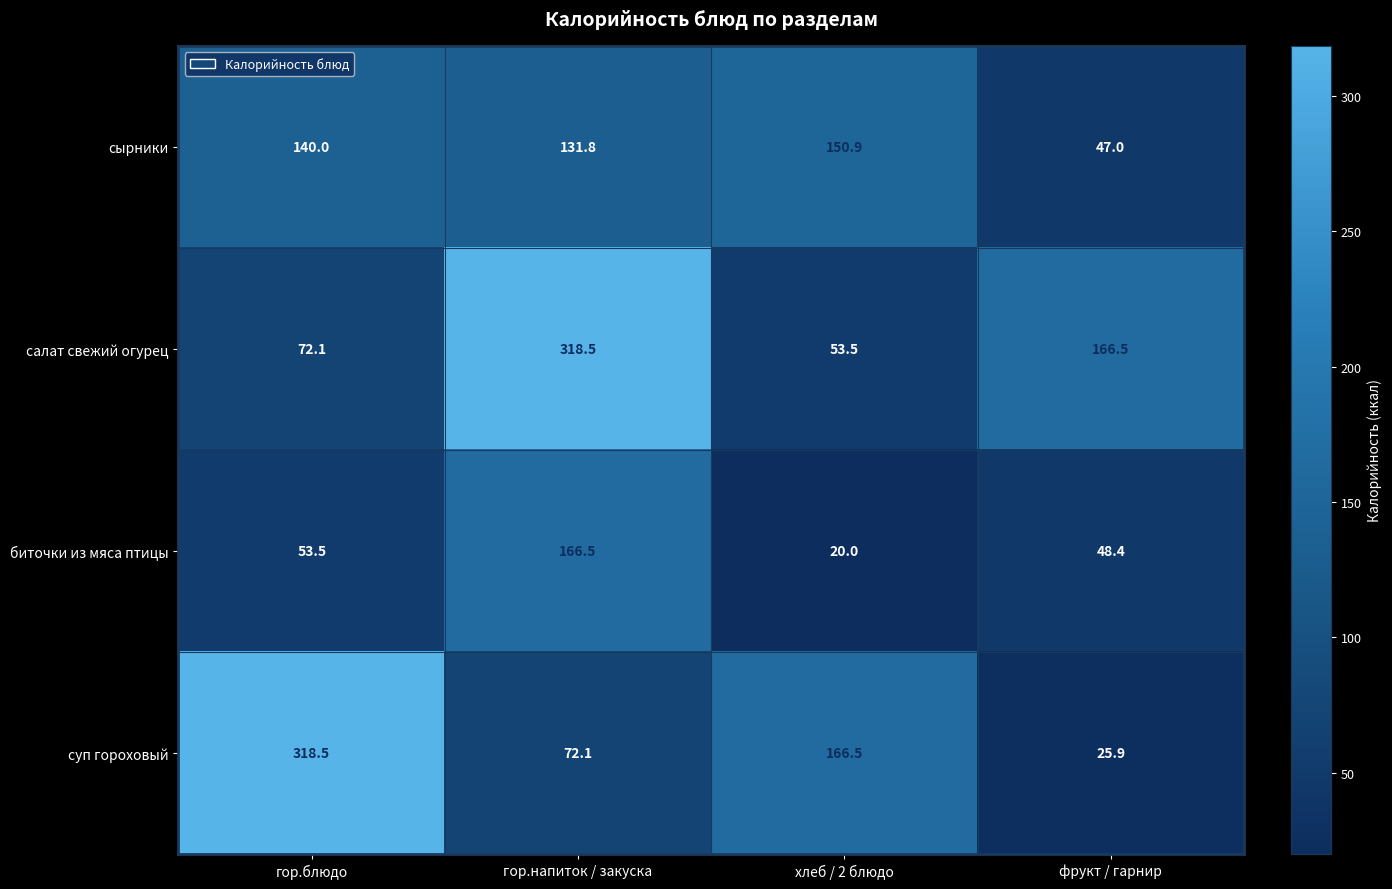

Which series has the largest range (max minus min)?

суп гороховый